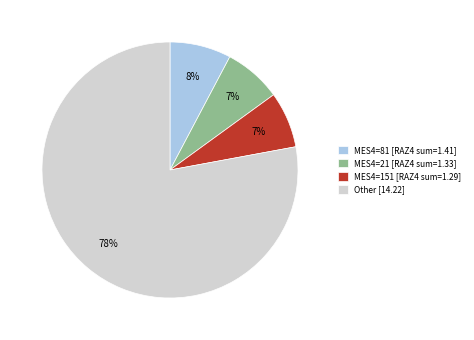

What is the largest slice in the pie chart?

Other [14.22]